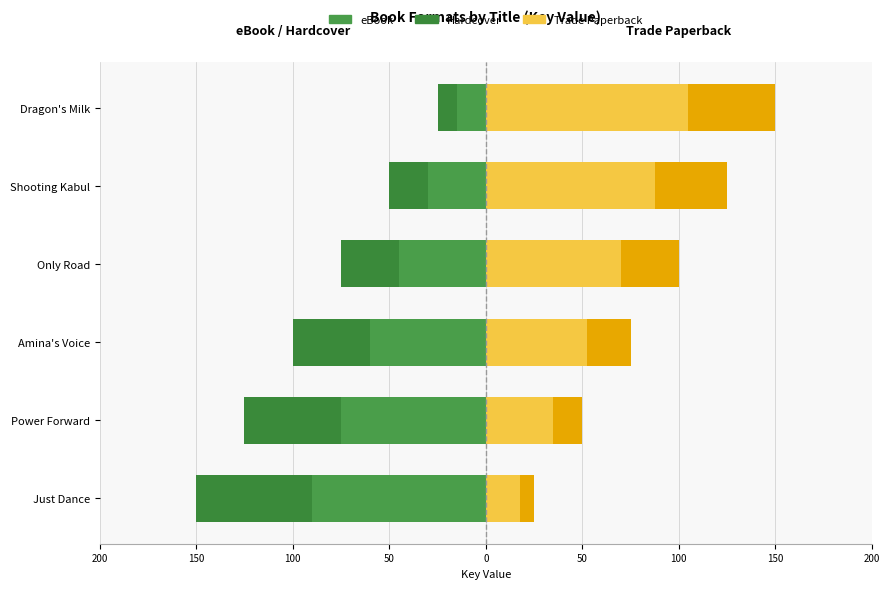

Which series has the largest total across all categories?

Trade Paperback